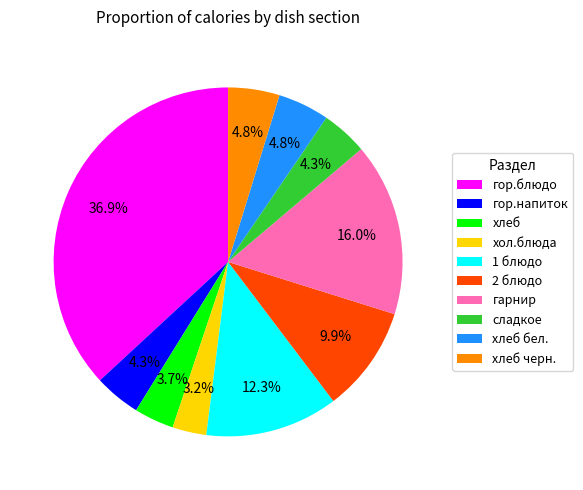

What percentage is the 1 блюдо slice, to the nearest percent?

12%